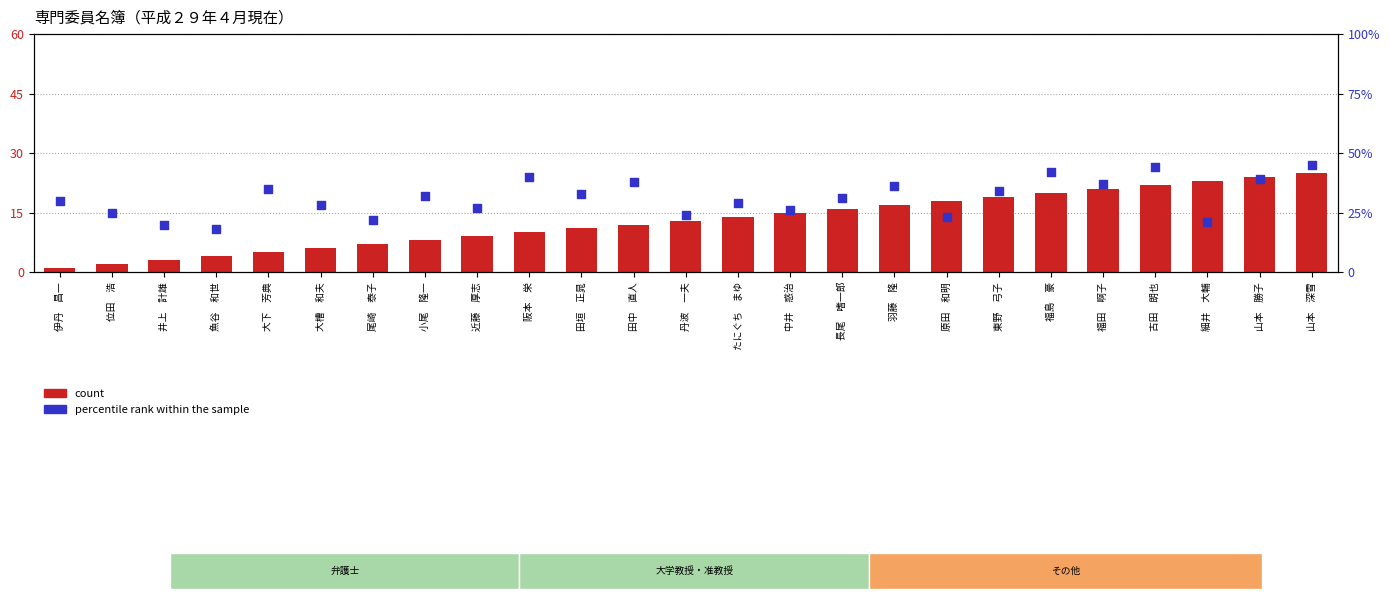

What is the total value across all series at 大槽　和夫?

34